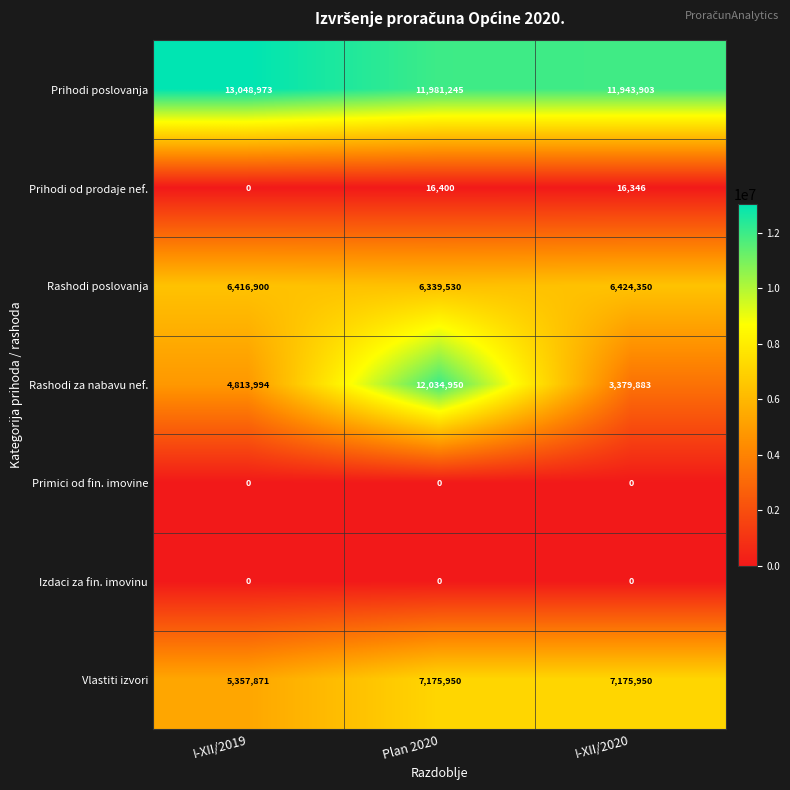

Which series has the largest total across all categories?

Prihodi poslovanja